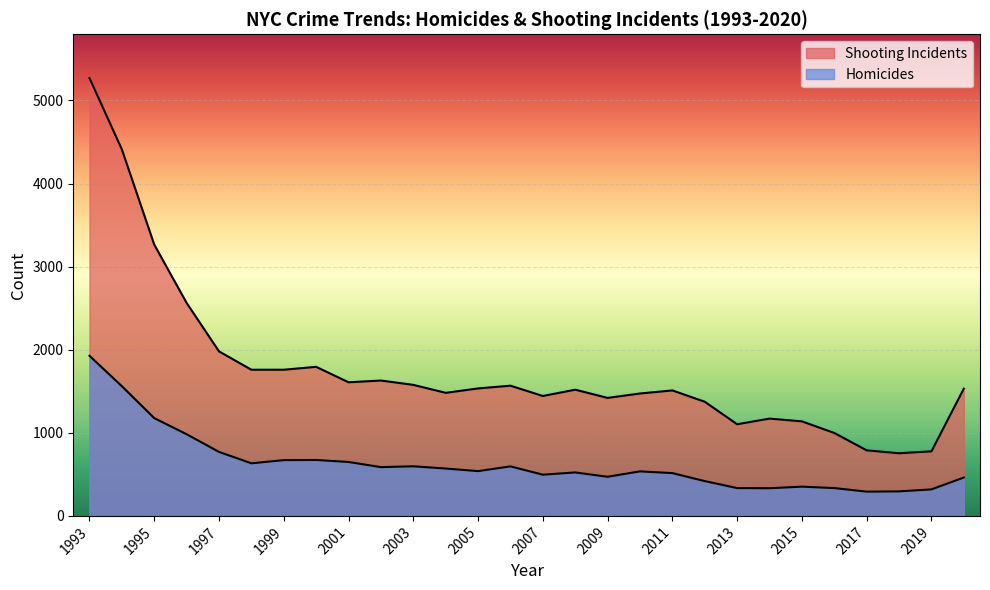

At how many categories does at least one series exceed 1542?

12